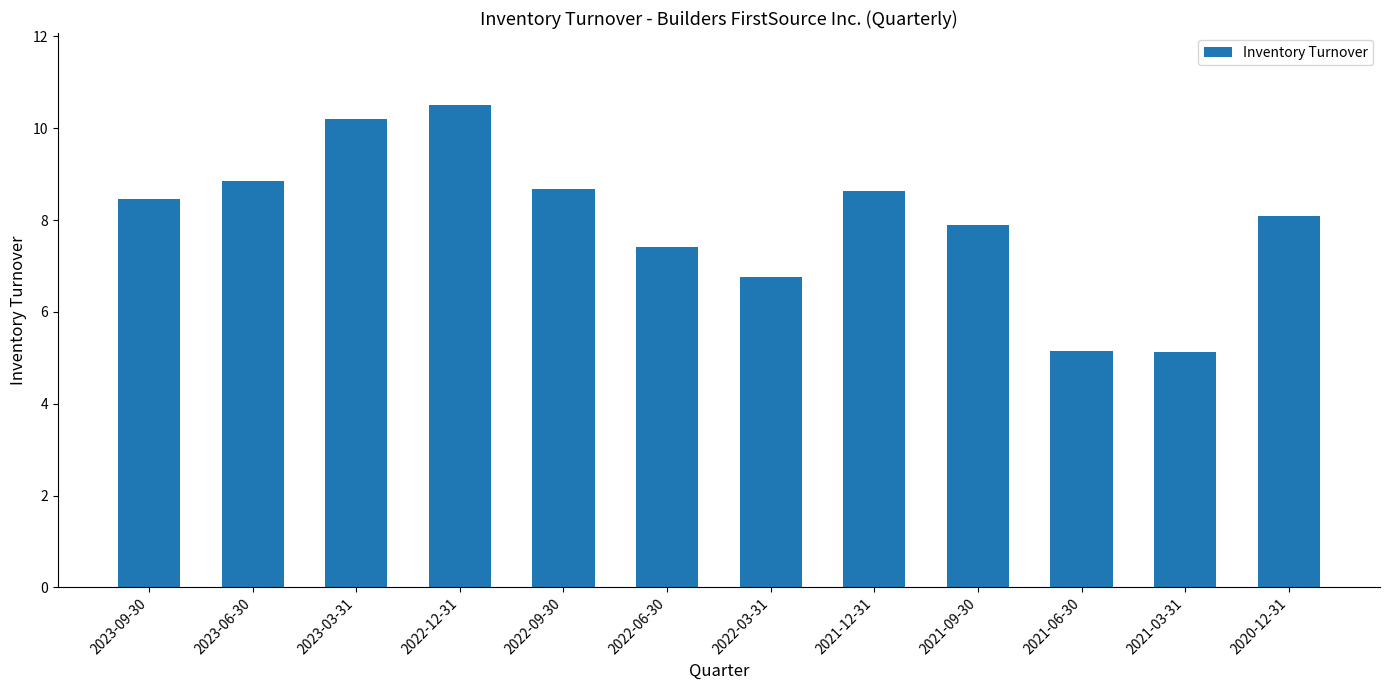

What is the average value?

8.0